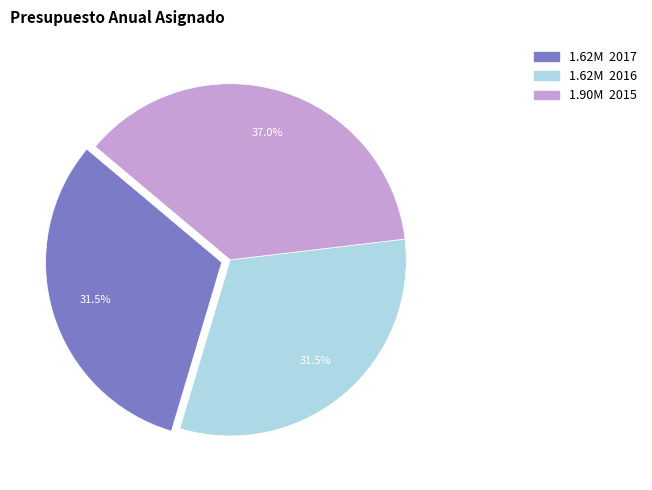

Does any single category account for the majority?

No